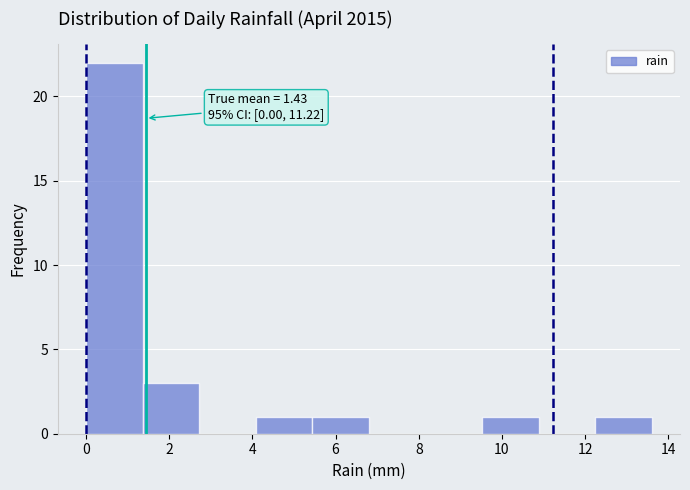

Which range on the x-axis has the tallest bar?

0.00 to 1.36